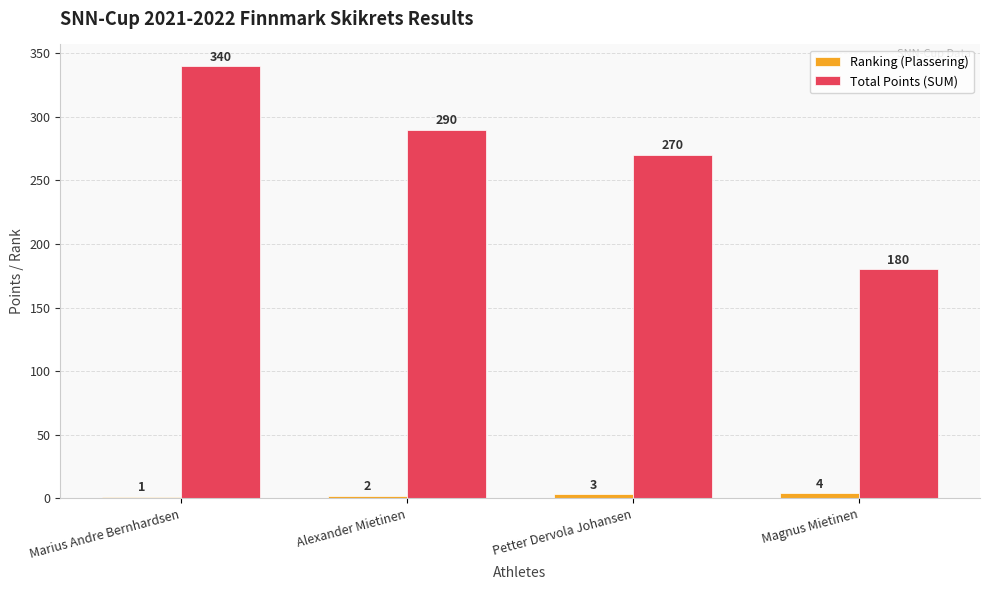

How many groups of bars are there?

4